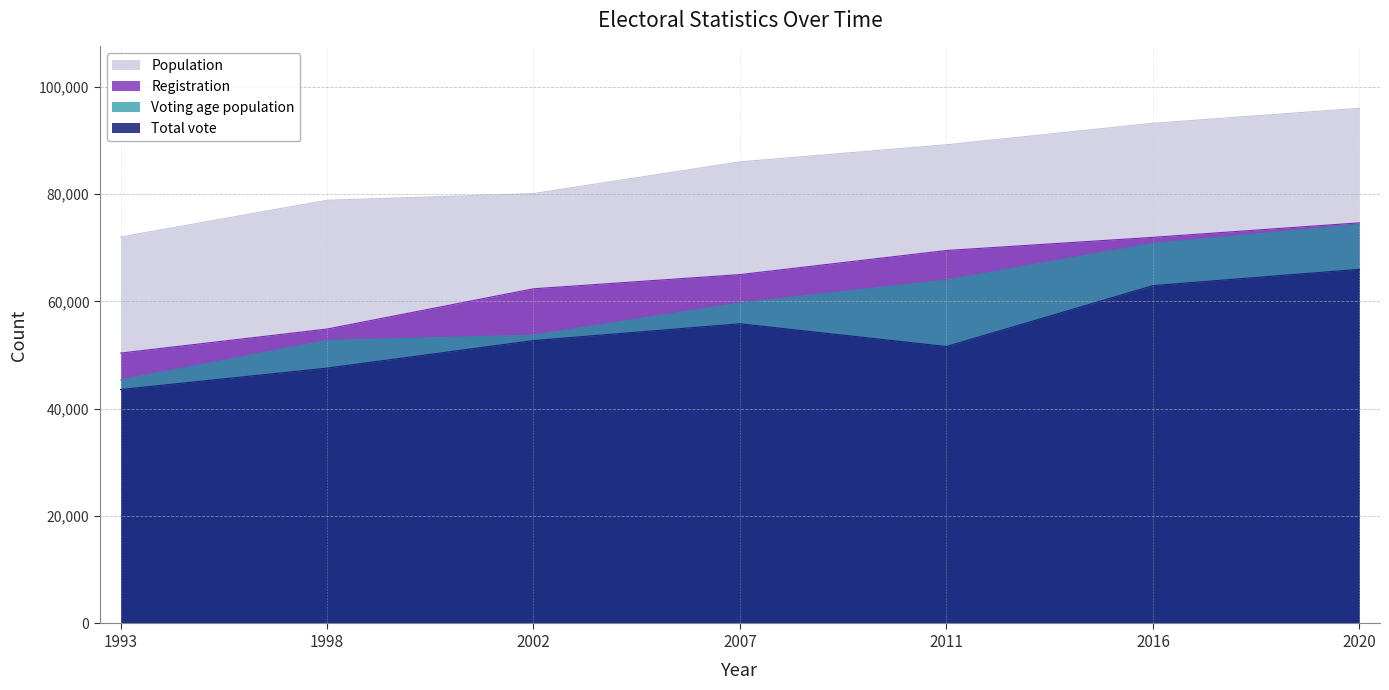

At which category is the sum across all series the highest?

2020